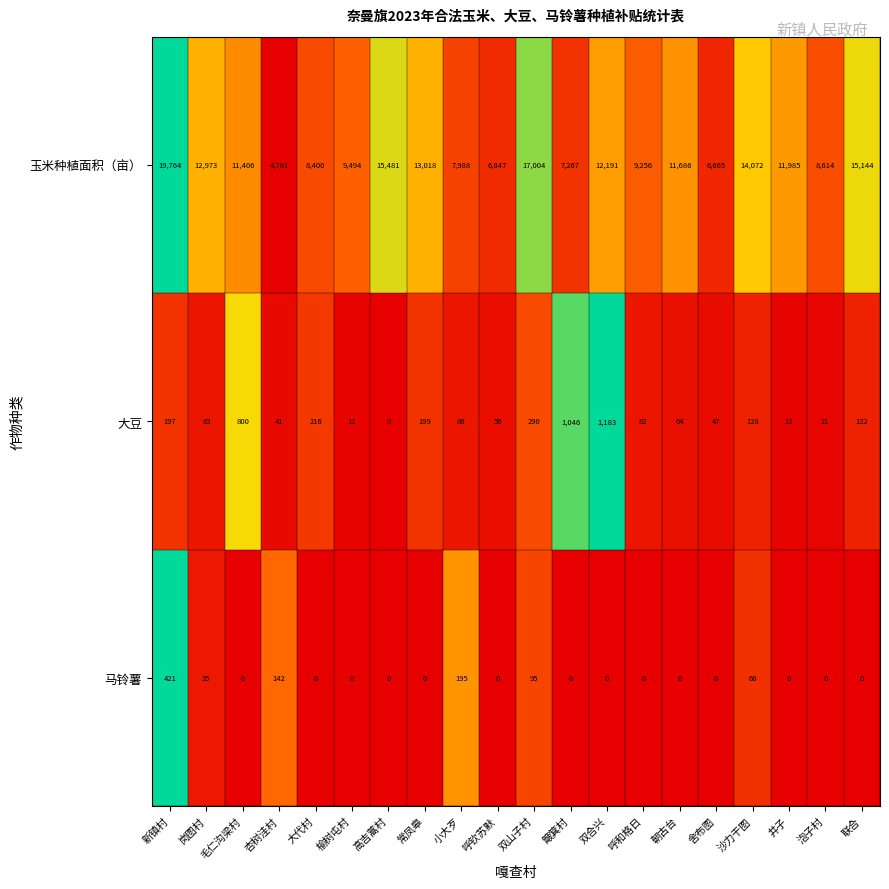

Is it true that 大豆 equals 290 at 双山子村?

True